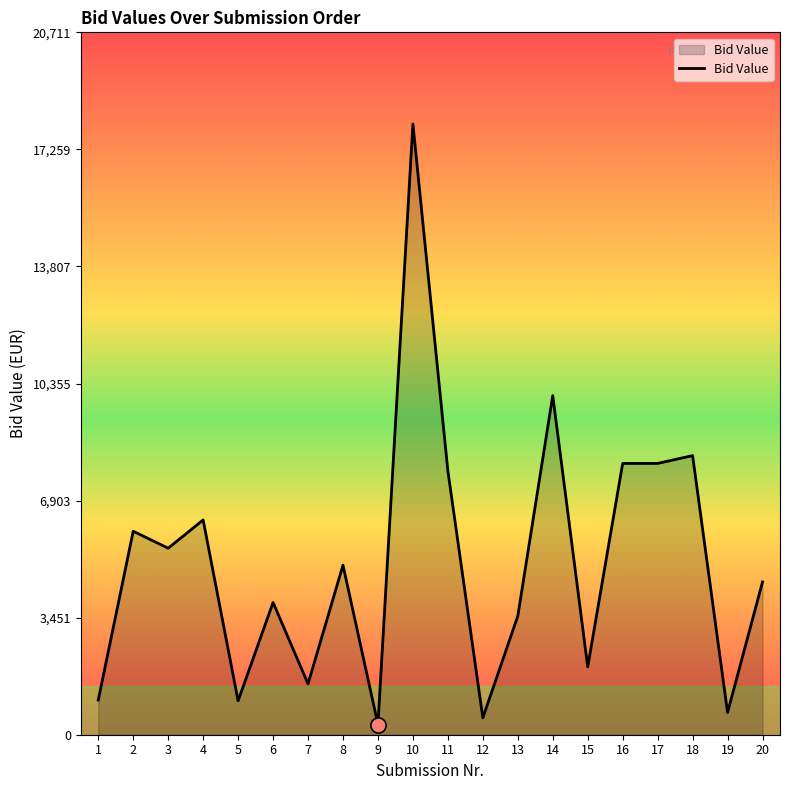

Which has a higher value, 11 or 19?

11